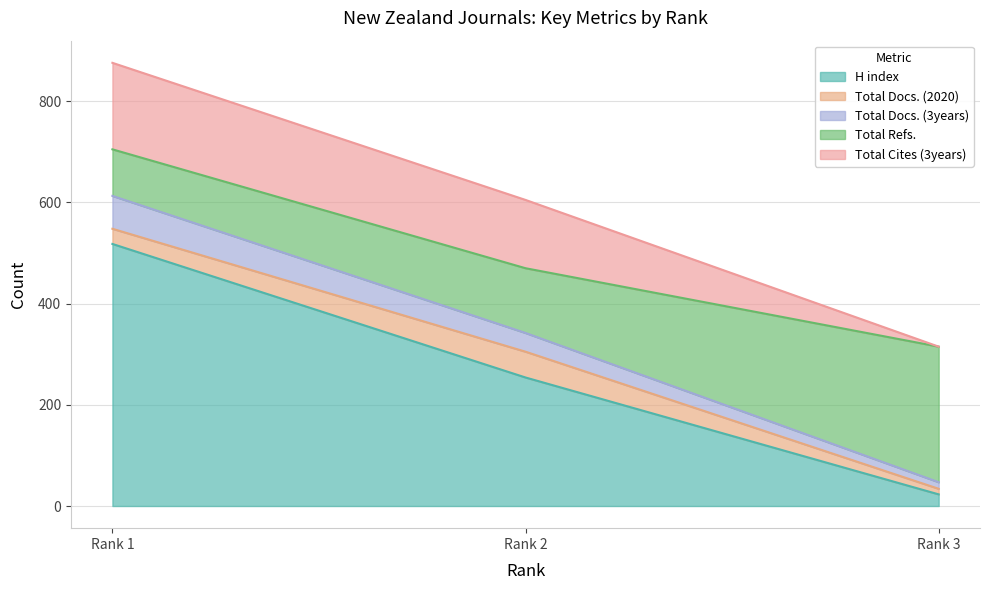

Count the number of data series in this chart.

5